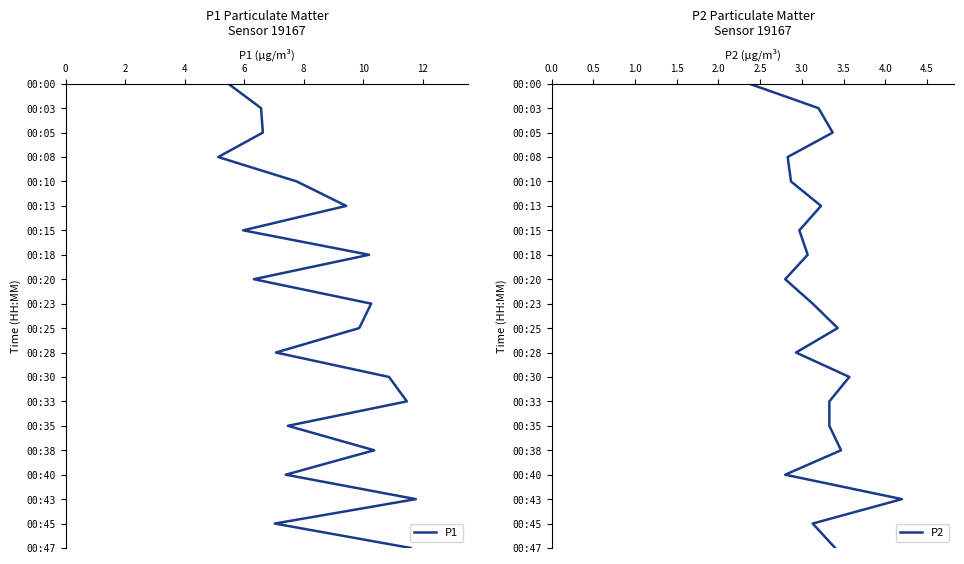

List the series in order of their peak value, highest first.

P1, P2